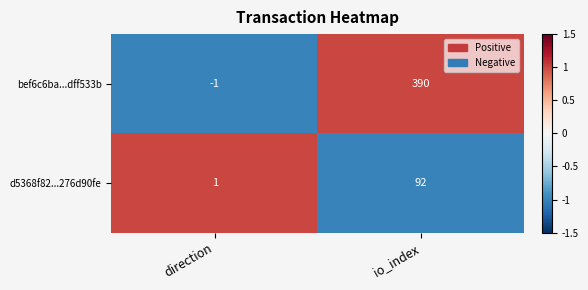

What is the greatest value displayed?

390